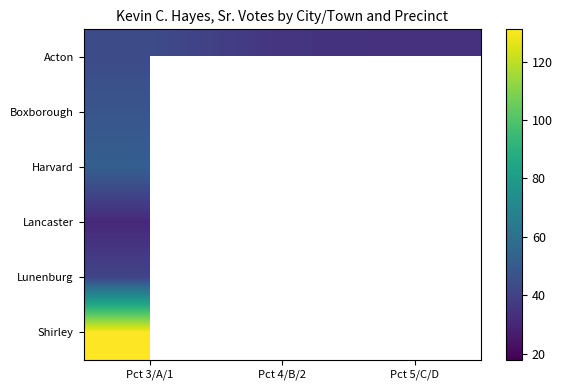

Count the Acton values in the range 34 to 44.

3